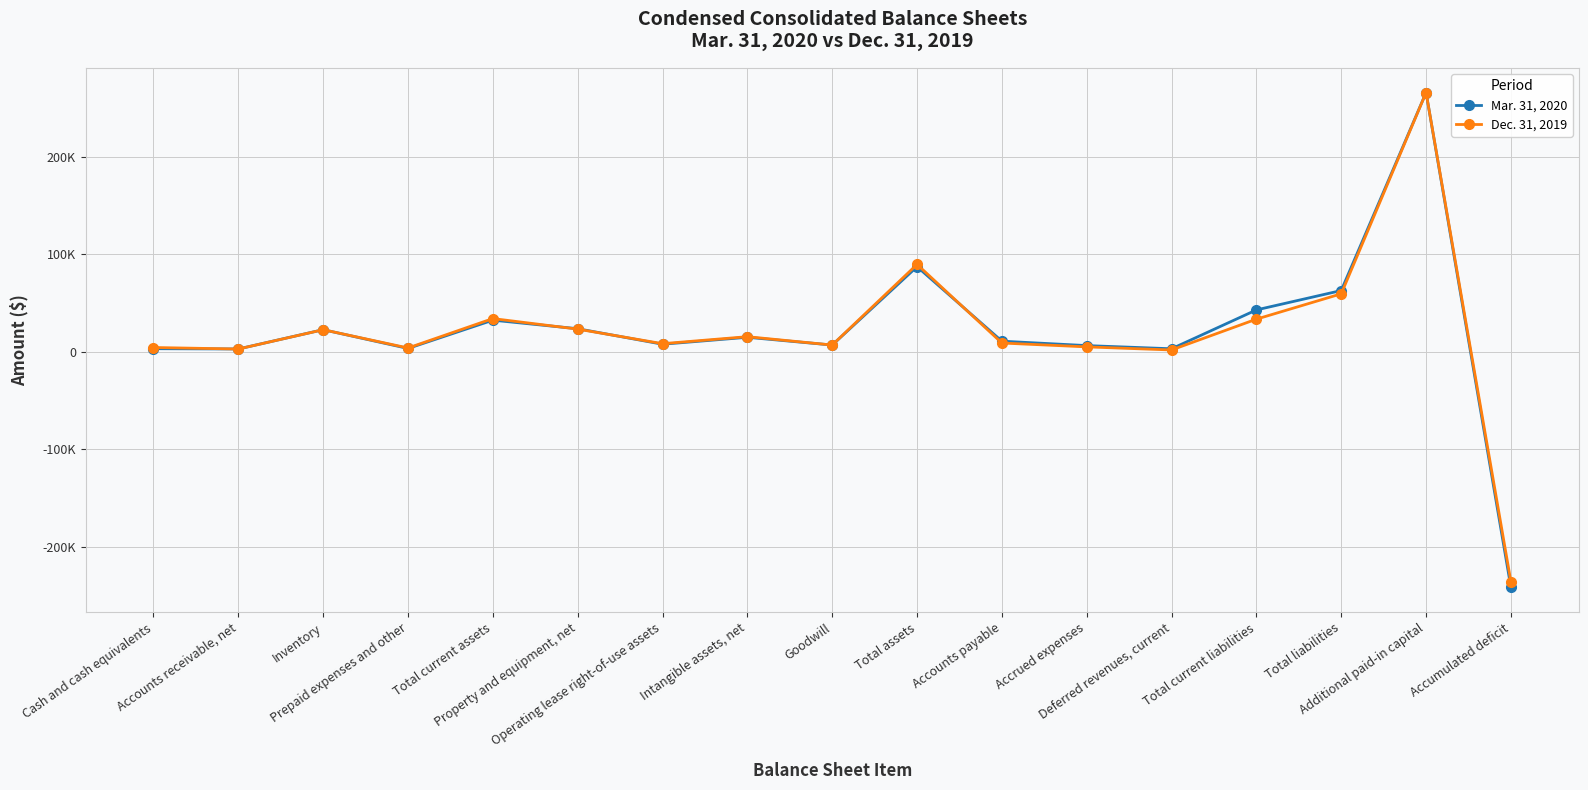

What are all the series names shown in the legend?

Mar. 31, 2020, Dec. 31, 2019